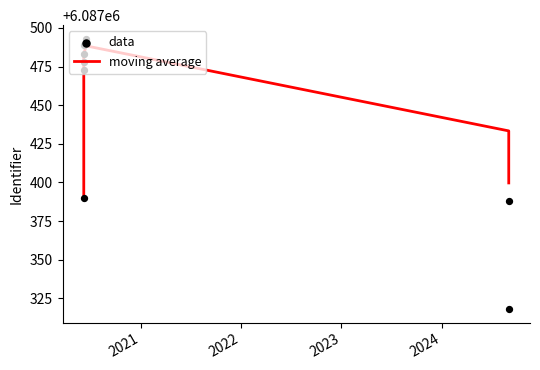

Which series contains the lowest Y value?

data